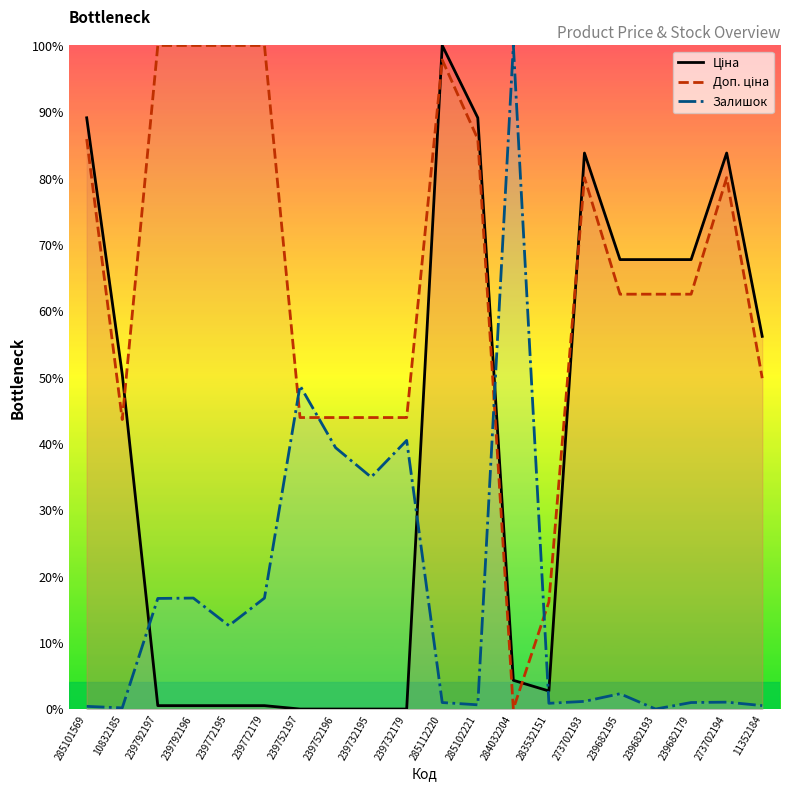

At which label is Доп. ціна closest to 50?

11352184